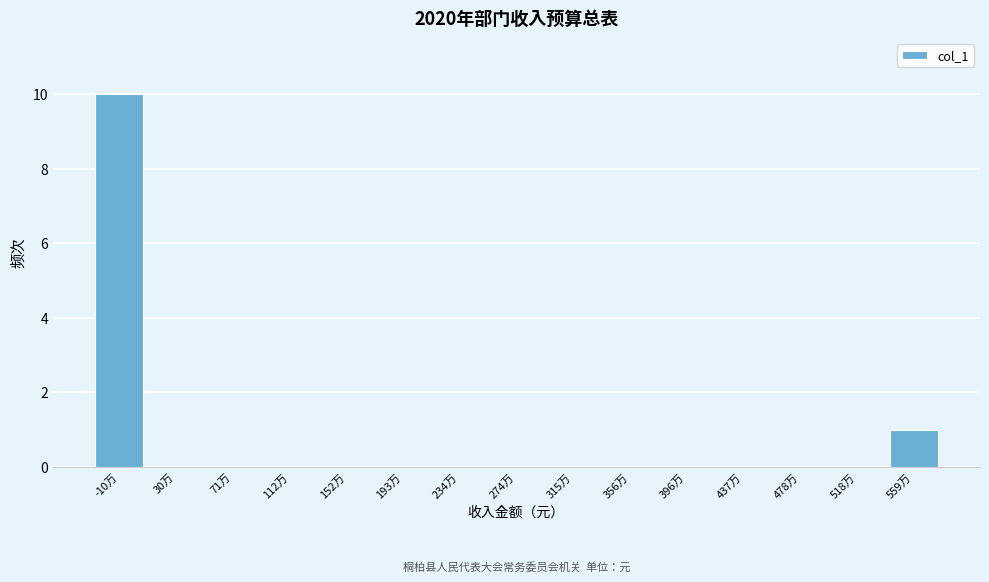

Reading right to left, what are all the values shown in this chart?

559万=1	518万=0	478万=0	437万=0	396万=0	356万=0	315万=0	274万=0	234万=0	193万=0	152万=0	112万=0	71万=0	30万=0	-10万=10